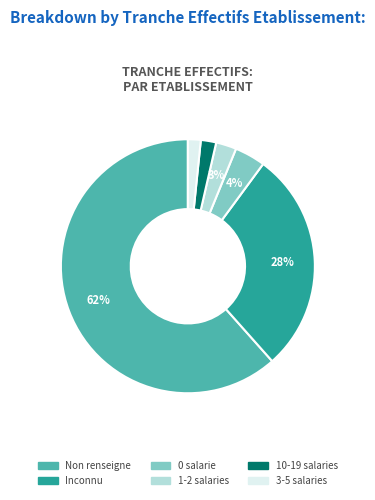

Do 0 salarie and Inconnu together represent more than half of the pie?

No